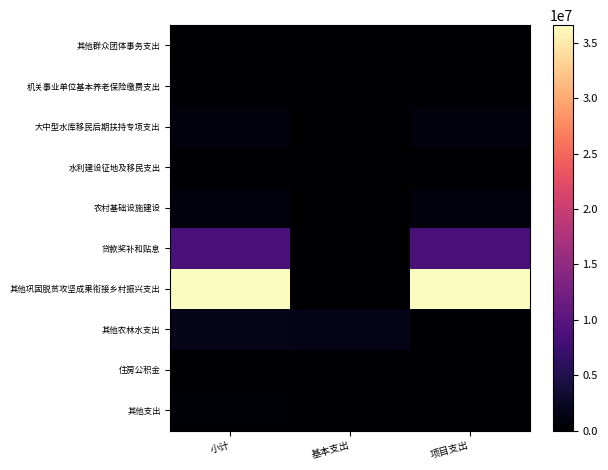

Which series has the largest total across all categories?

其他巩固脱贫攻坚成果衔接乡村振兴支出